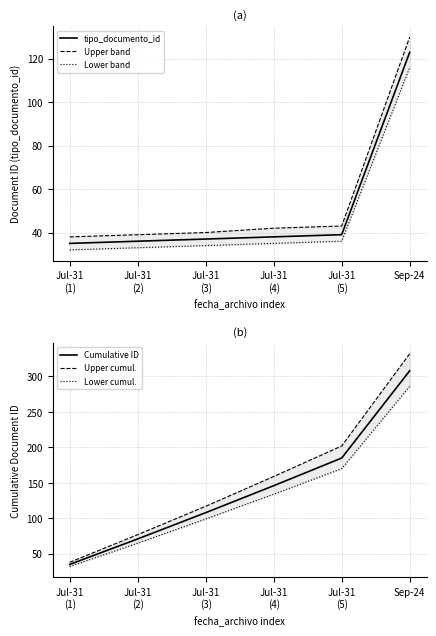

Which series has the largest total across all categories?

Upper cumul.